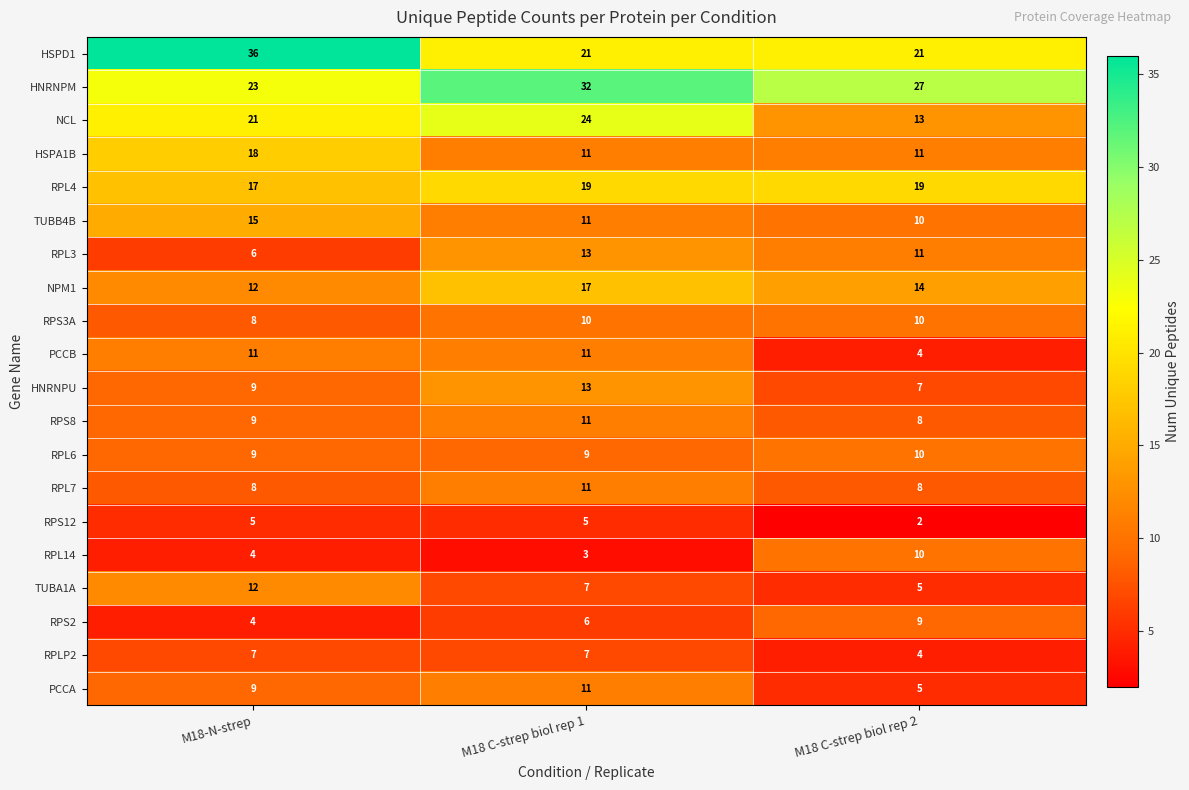

Which series has the largest range (max minus min)?

HSPD1